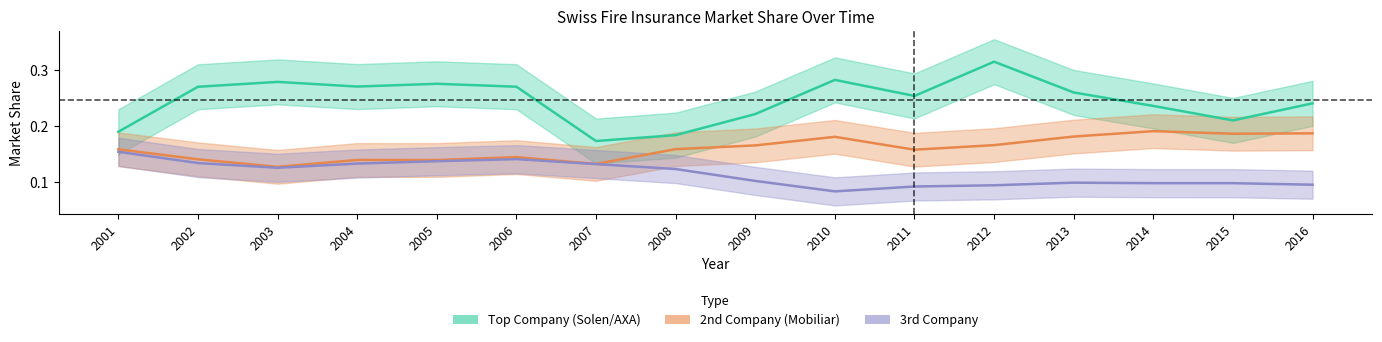

Reading left to right, transcribe all the data shown in this chart.

Top Company (Solen/AXA): 2001=0.2	2002=0.3	2003=0.3	2004=0.3	2005=0.3	2006=0.3	2007=0.2	2008=0.2	2009=0.2	2010=0.3	2011=0.3	2012=0.3	2013=0.3	2014=0.2	2015=0.2	2016=0.2
2nd Company (Mobiliar): 2001=0.2	2002=0.1	2003=0.1	2004=0.1	2005=0.1	2006=0.1	2007=0.1	2008=0.2	2009=0.2	2010=0.2	2011=0.2	2012=0.2	2013=0.2	2014=0.2	2015=0.2	2016=0.2
3rd Company: 2001=0.2	2002=0.1	2003=0.1	2004=0.1	2005=0.1	2006=0.1	2007=0.1	2008=0.1	2009=0.1	2010=0.1	2011=0.1	2012=0.1	2013=0.1	2014=0.1	2015=0.1	2016=0.1